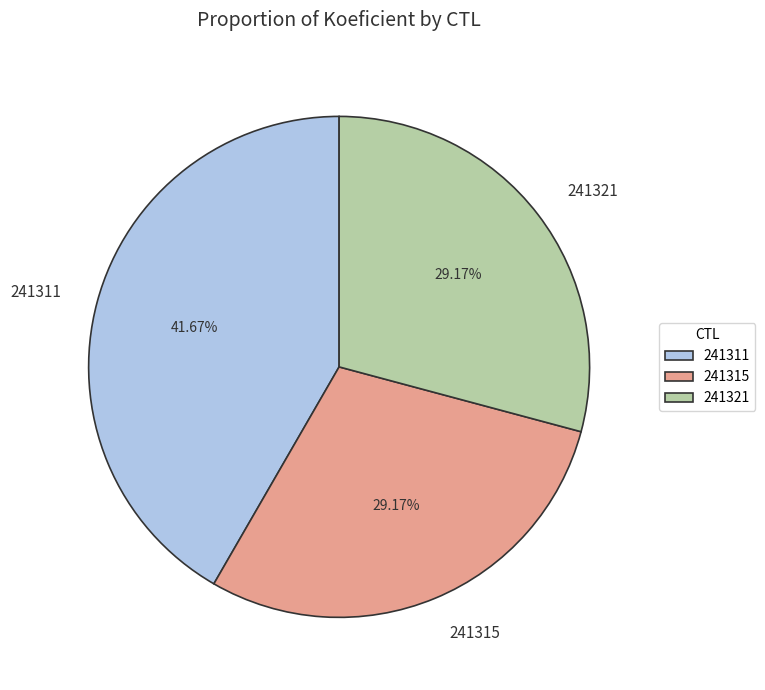

Is there a majority slice in this chart?

No